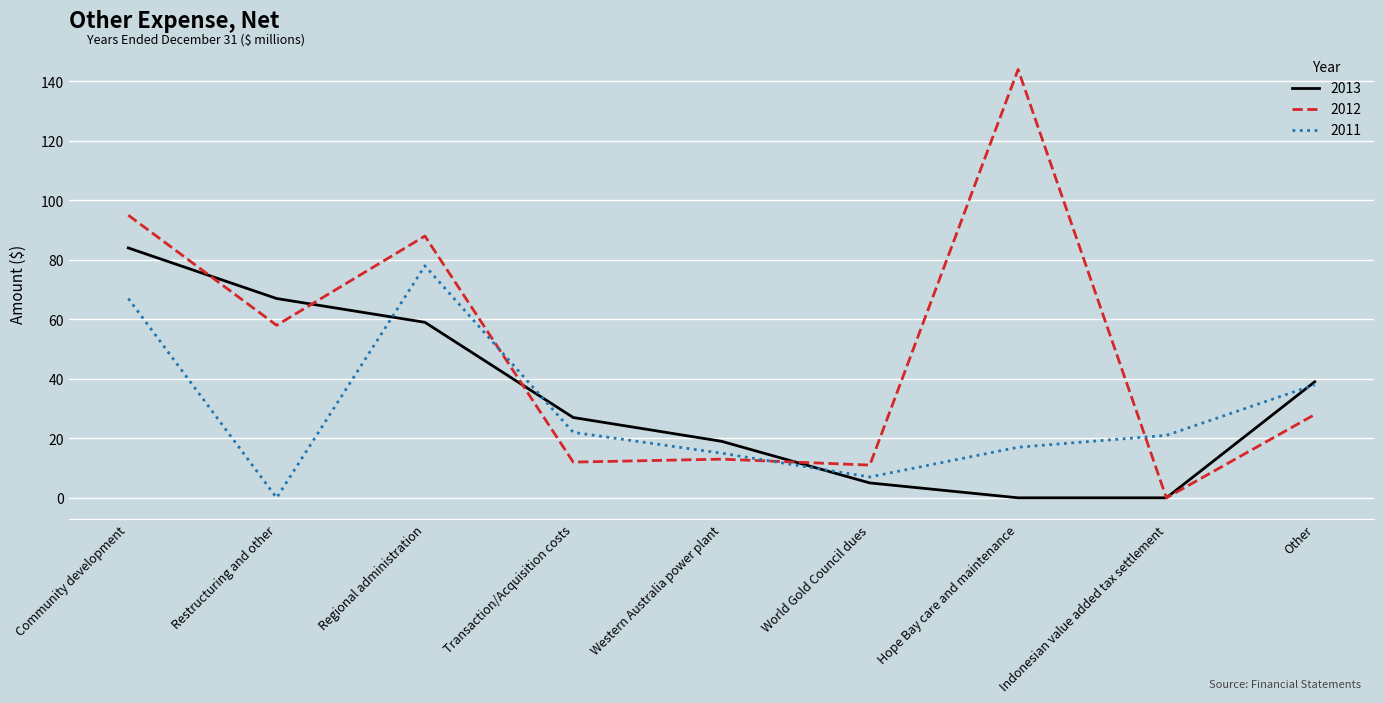

What is the sum of all 2012 values?

449